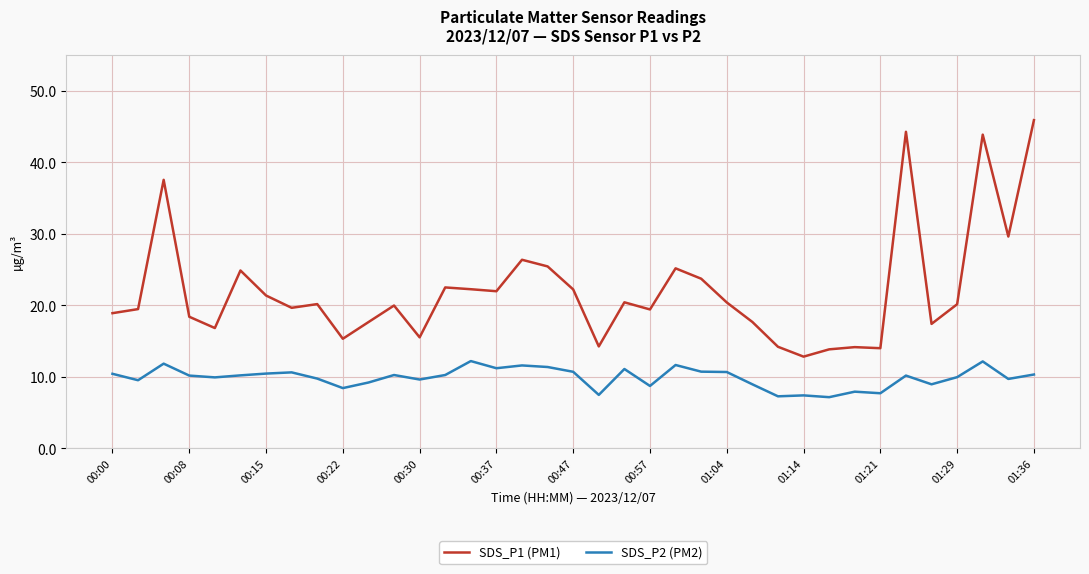

Rank the series by their maximum value, from highest to lowest.

SDS_P1 (PM1), SDS_P2 (PM2)